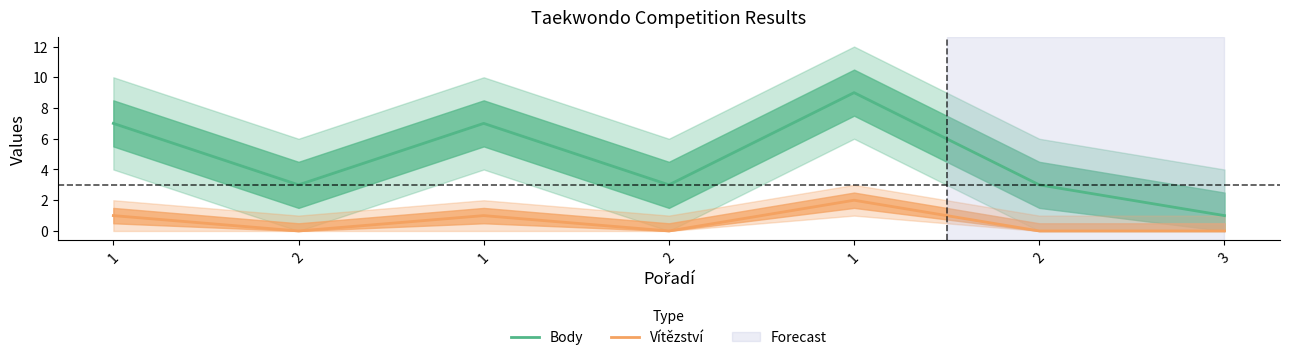

Rank the categories by Vítězství value from highest to lowest.

1, 1, 1, 2, 2, 2, 3